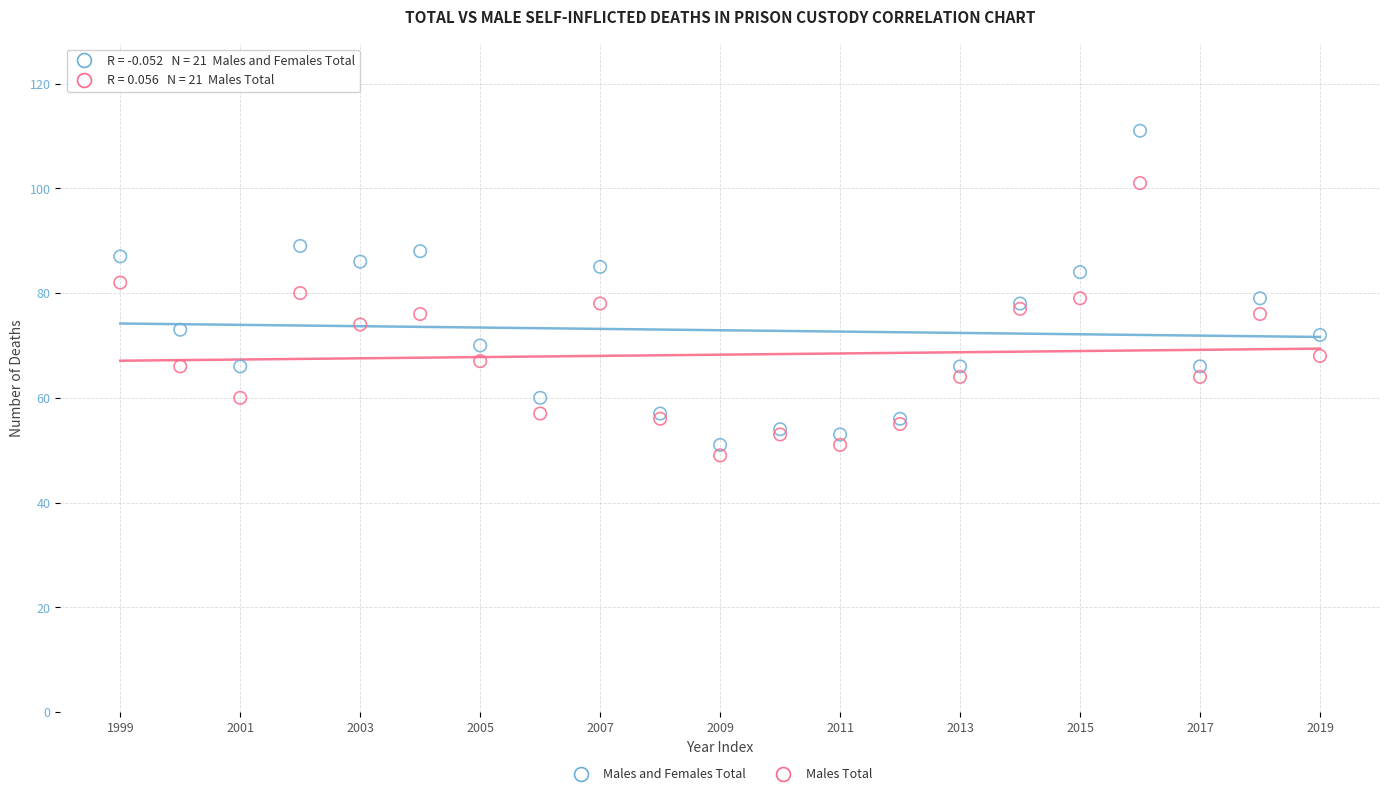

Which series contains the highest Y value?

Males and Females Total